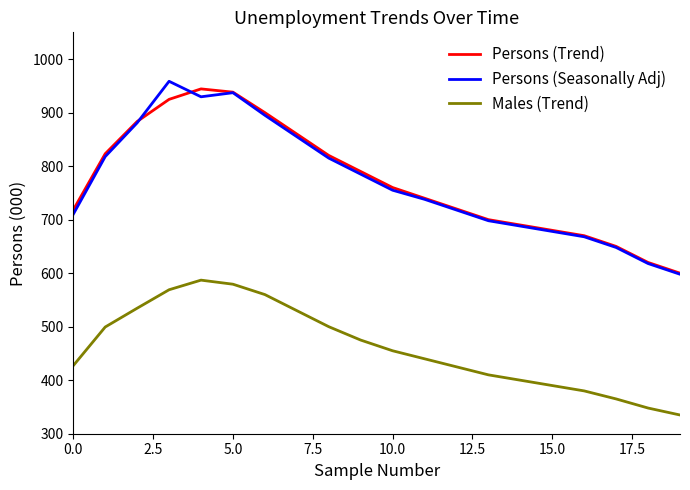

True or false: Males (Trend) and Persons (Trend) cross at least once.

False